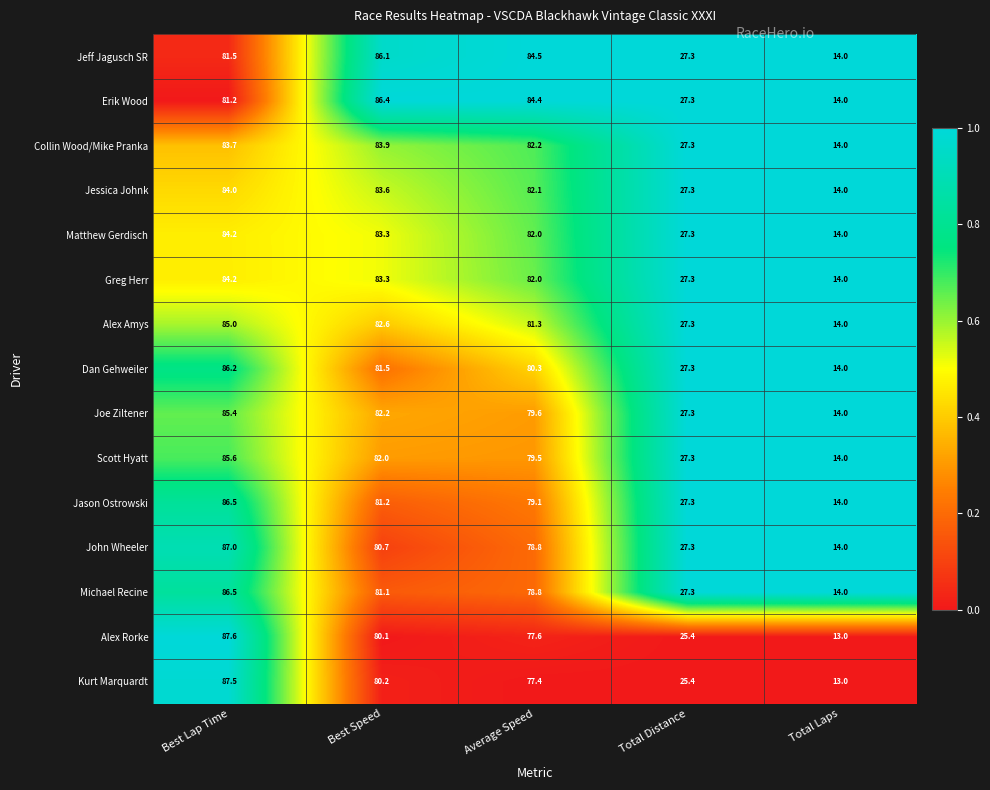

List the labels in order of Greg Herr value, largest first.

Best Lap Time, Best Speed, Average Speed, Total Distance, Total Laps